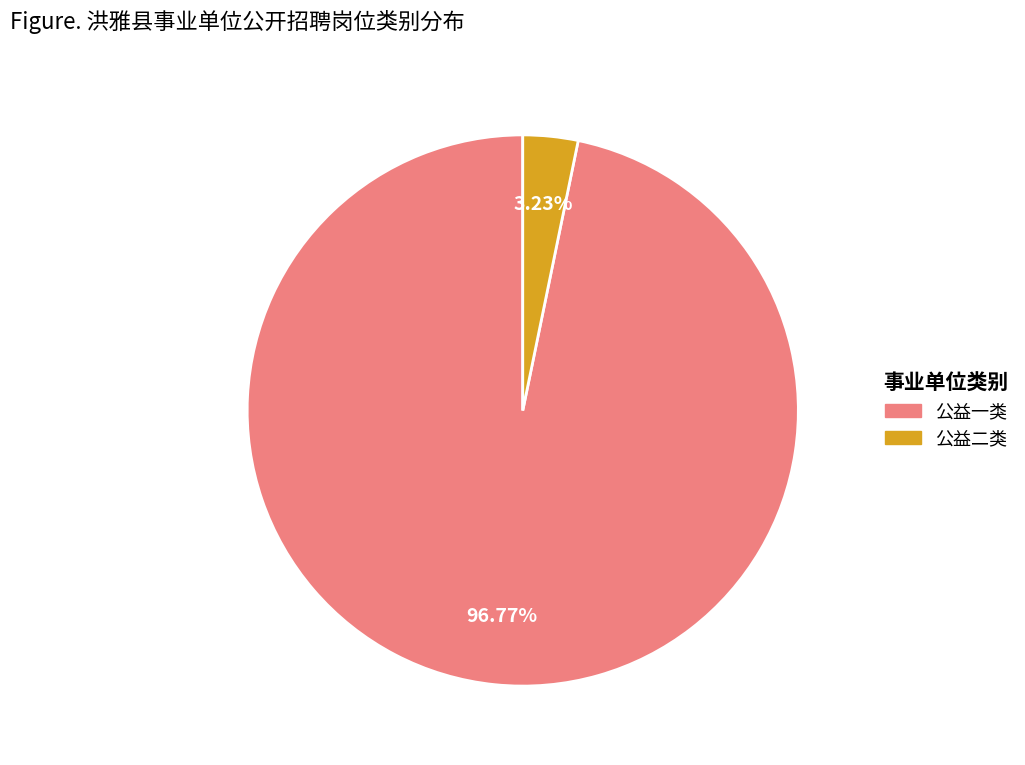

To the nearest percent, what percentage of the pie is 公益一类?

97%